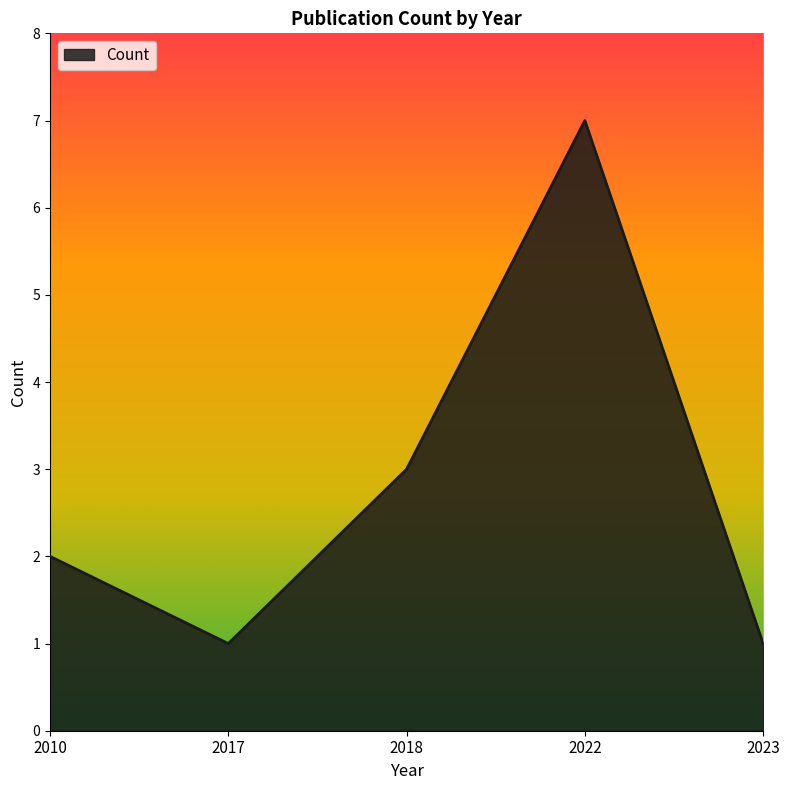

Reading left to right, list all the values displayed in this chart.

2010=2	2017=1	2018=3	2022=7	2023=1